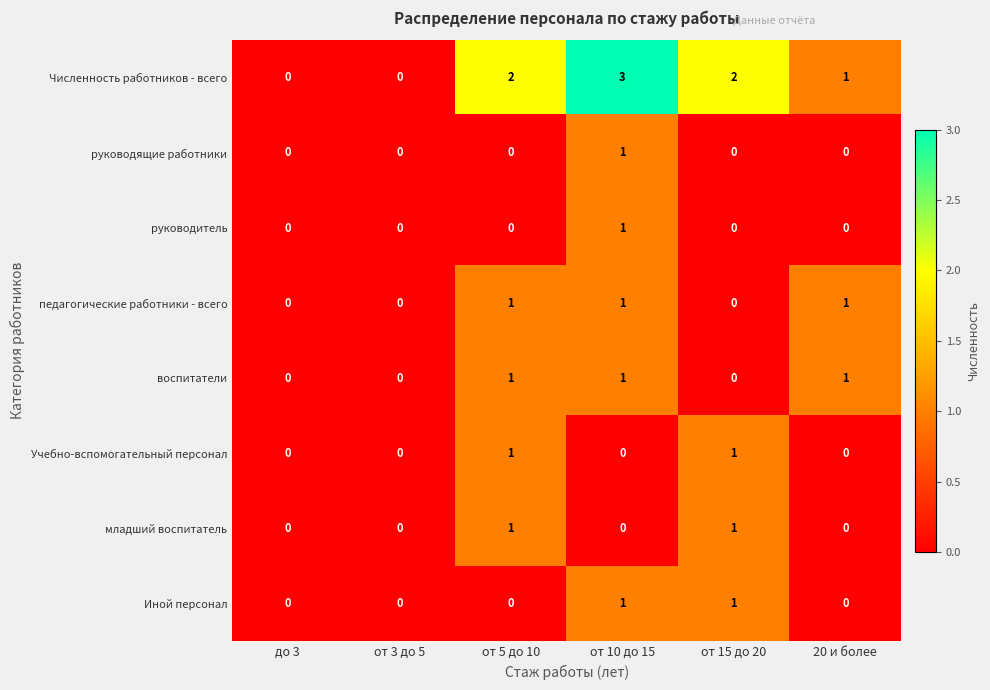

Which series has the largest total across all categories?

Численность работников - всего